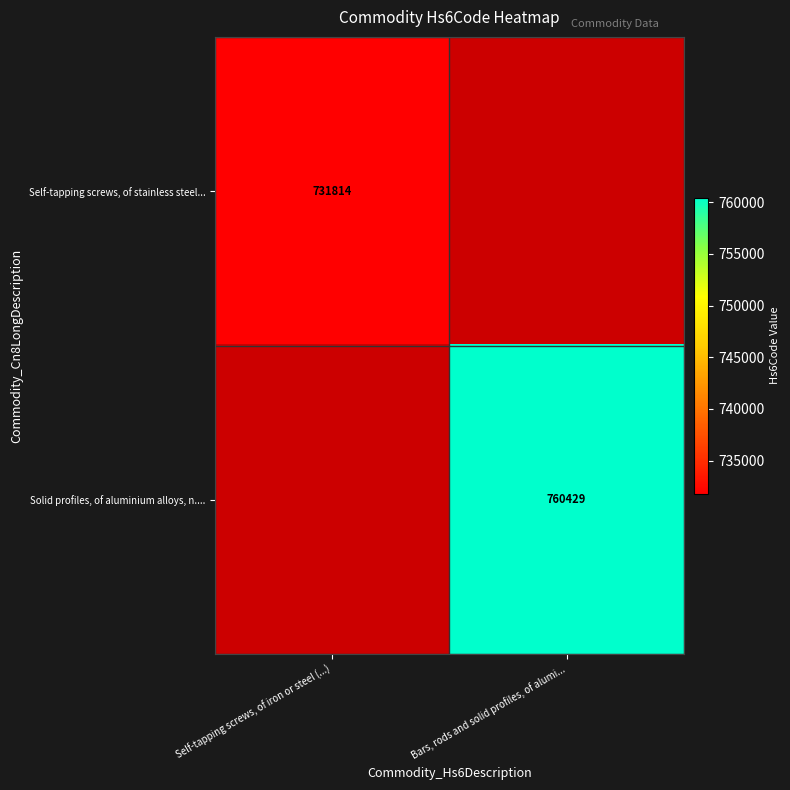

Is it true that Self-tapping screws, of stainless steel... equals 453003 at Self-tapping screws, of iron or steel (...)?

False